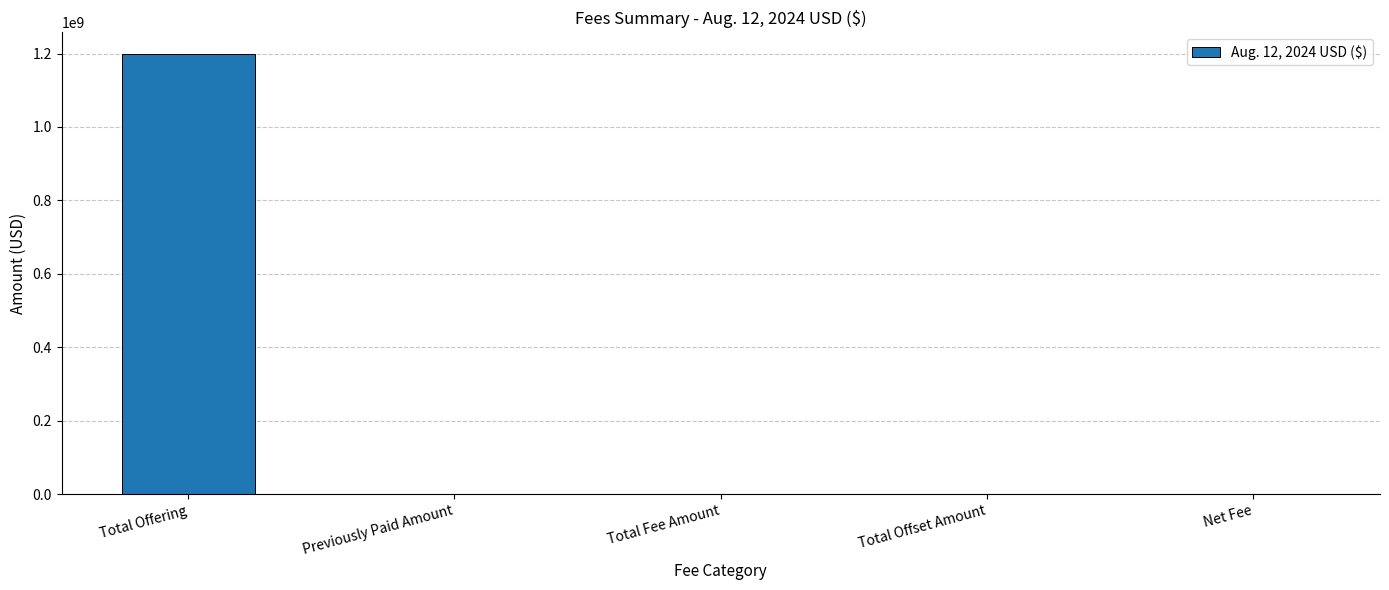

What is the sum of the values at Total Offset Amount and Total Offering?

1197786000.0